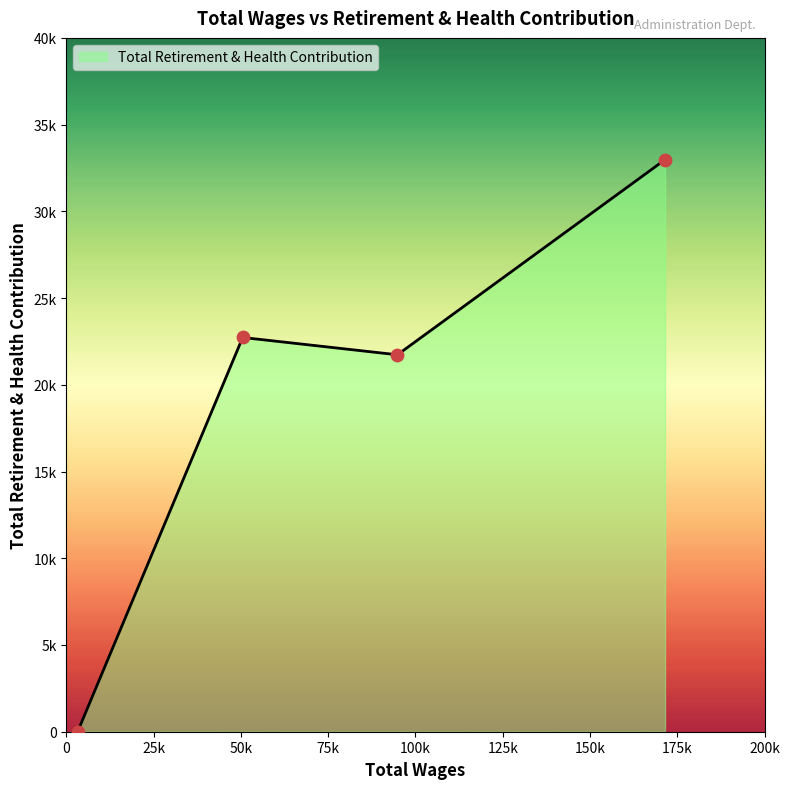

Does the chart have visible grid lines?

No